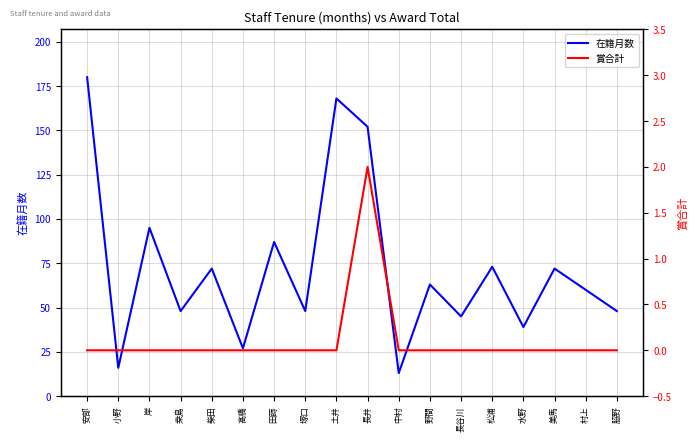

How many interior local peaks does the 在籍月数 series have?

7